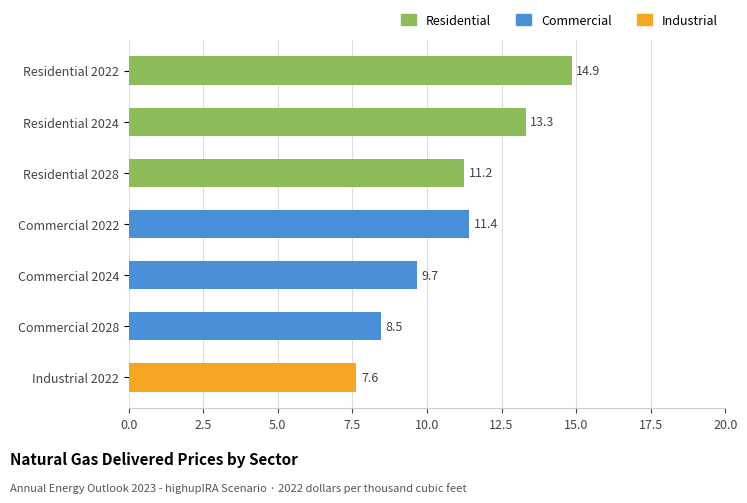

What is the sum of the values at Industrial 2022 and Commercial 2024?

17.3